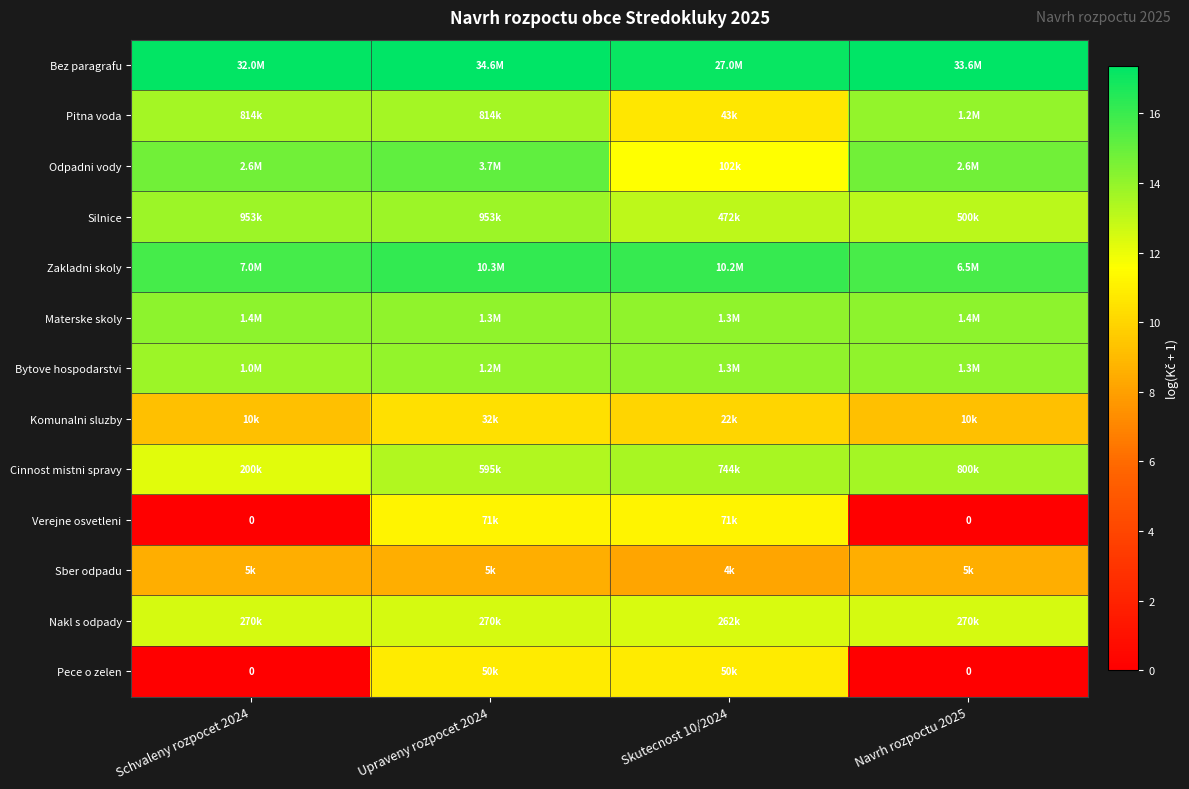

How many categories are shown in the chart?

4